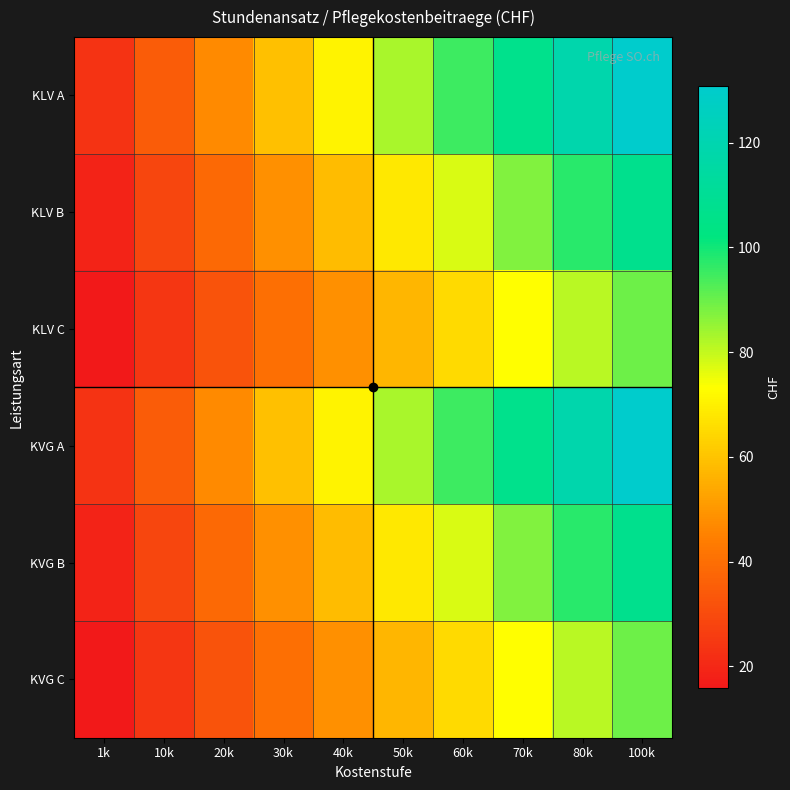

What is the total value across all series at 70k?

534.7